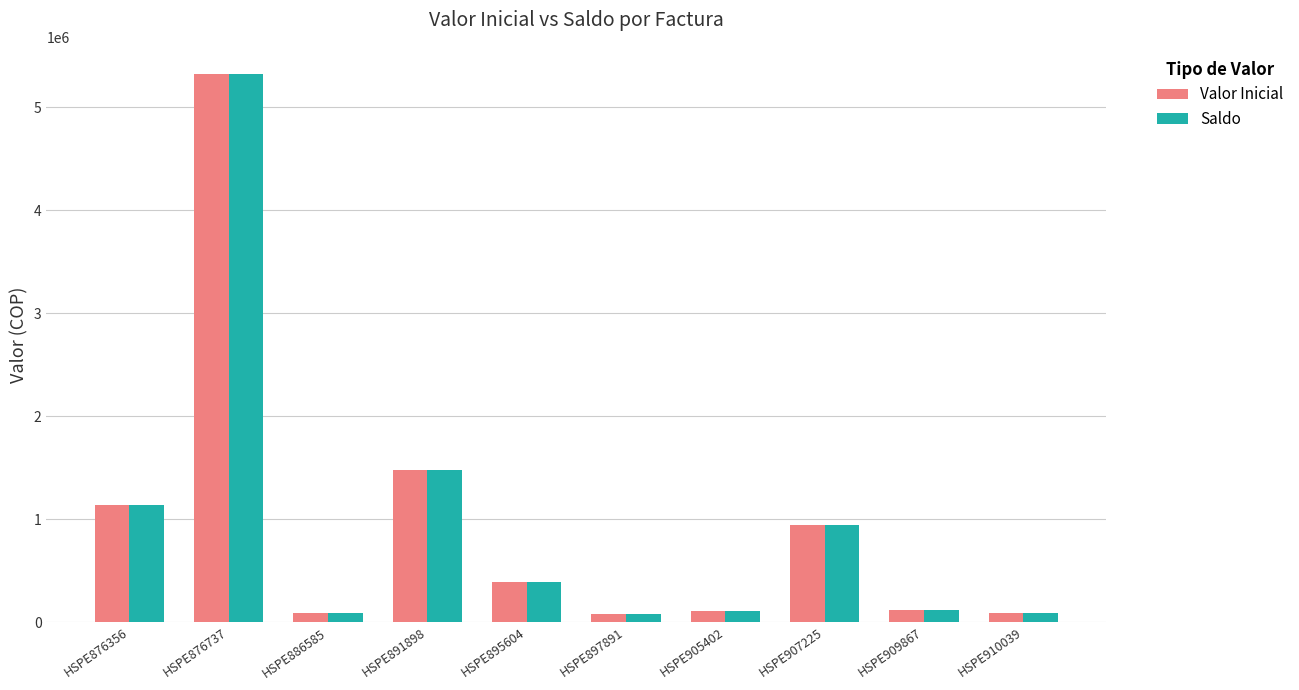

What are all the series names shown in the legend?

Valor Inicial, Saldo